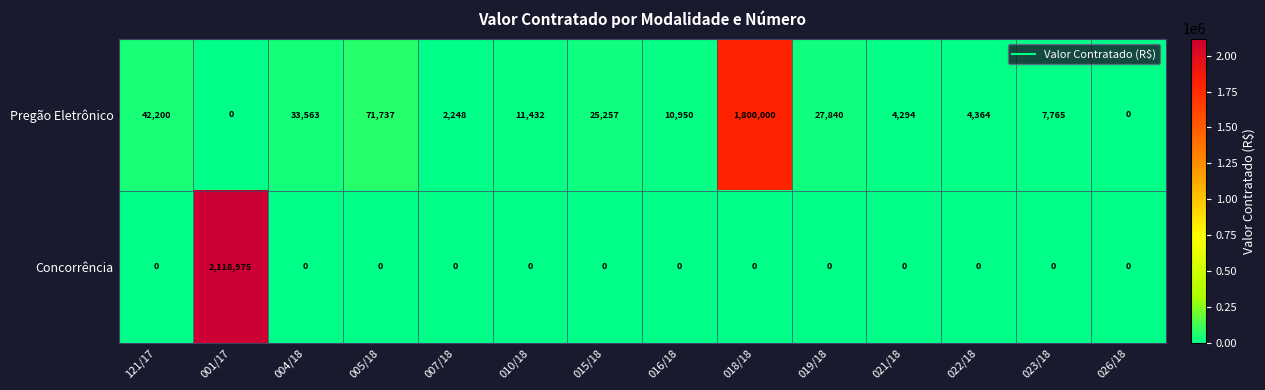

Which category has the highest value in the Concorrência series?

001/17